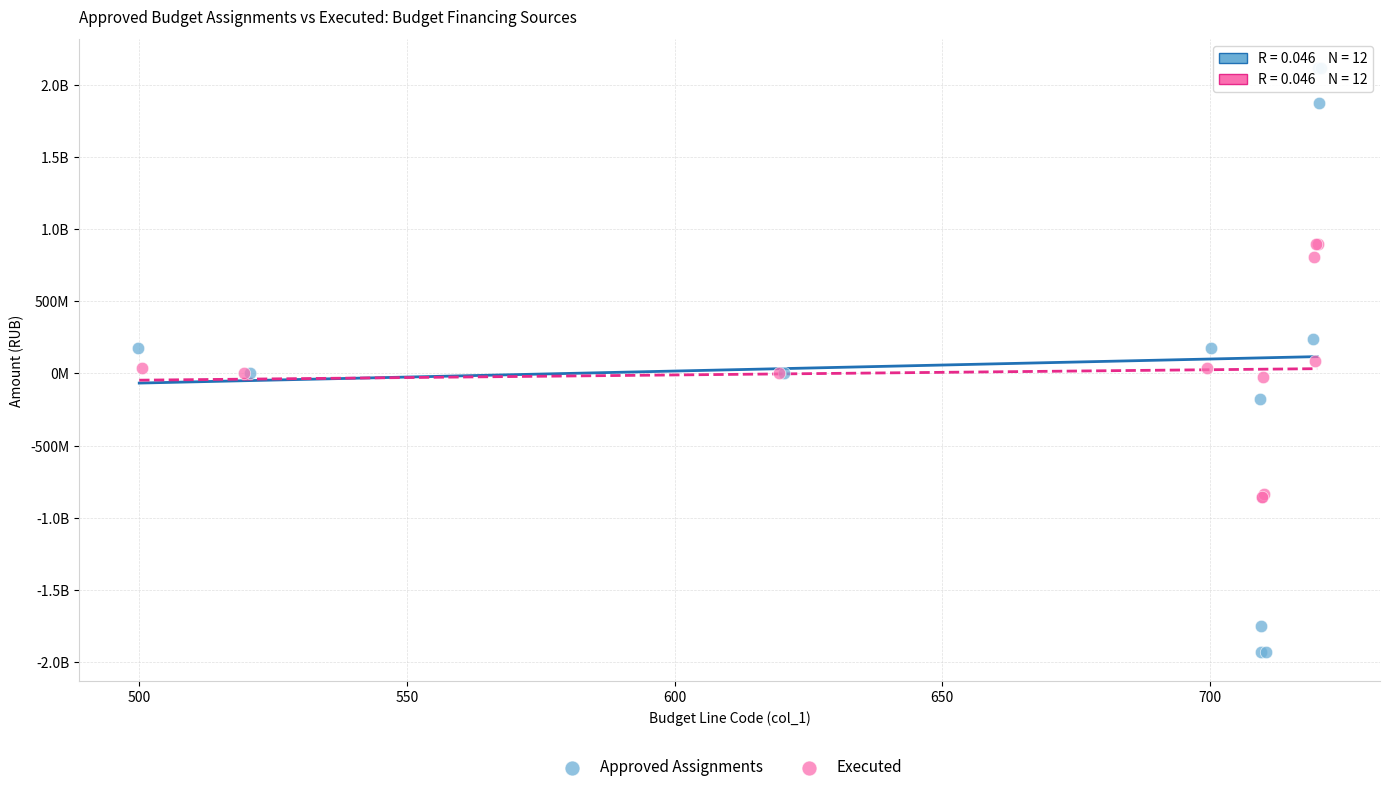

What are all the series names shown in the legend?

Approved Assignments, Executed